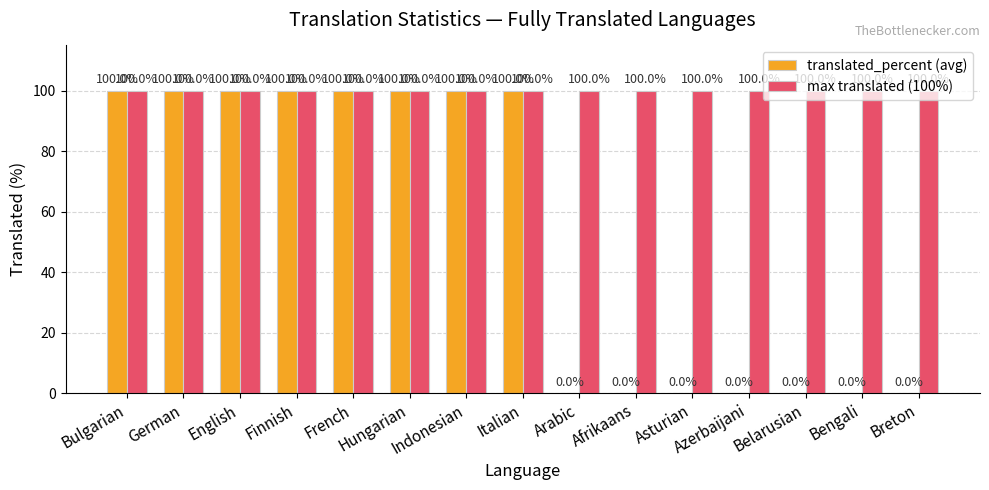

Count the number of data series in this chart.

2